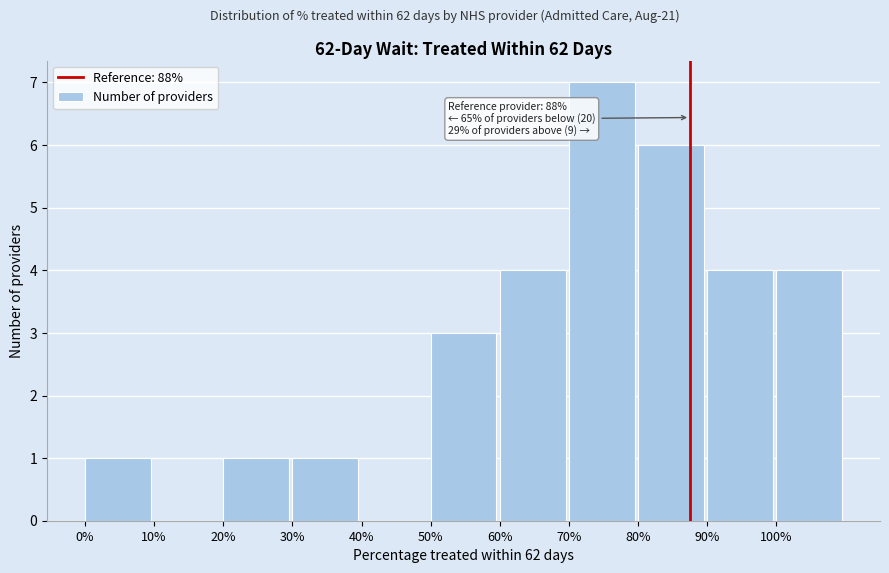

Reading left to right, transcribe all the data shown in this chart.

0%=1	10%=0	20%=1	30%=1	40%=0	50%=3	60%=4	70%=7	80%=6	90%=4	100%=4